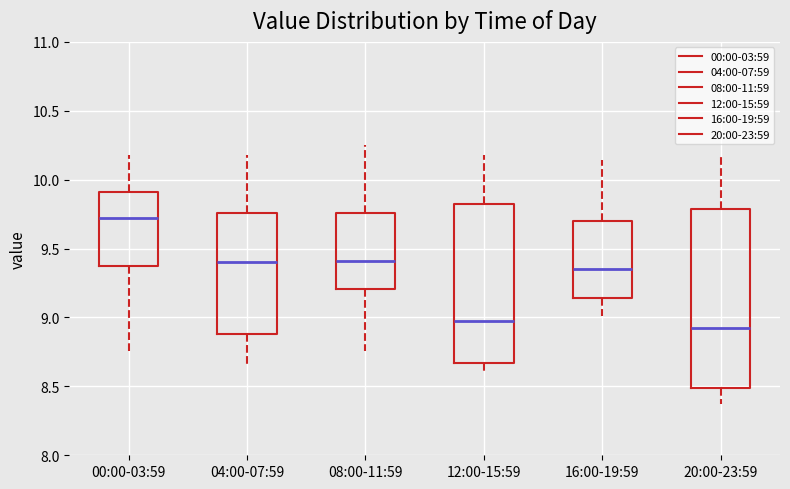

Which box has the highest median line?

00:00-03:59